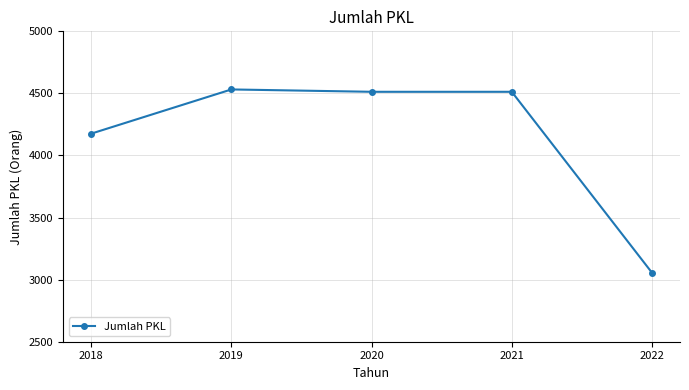

What is the minimum value shown in the chart?

3056